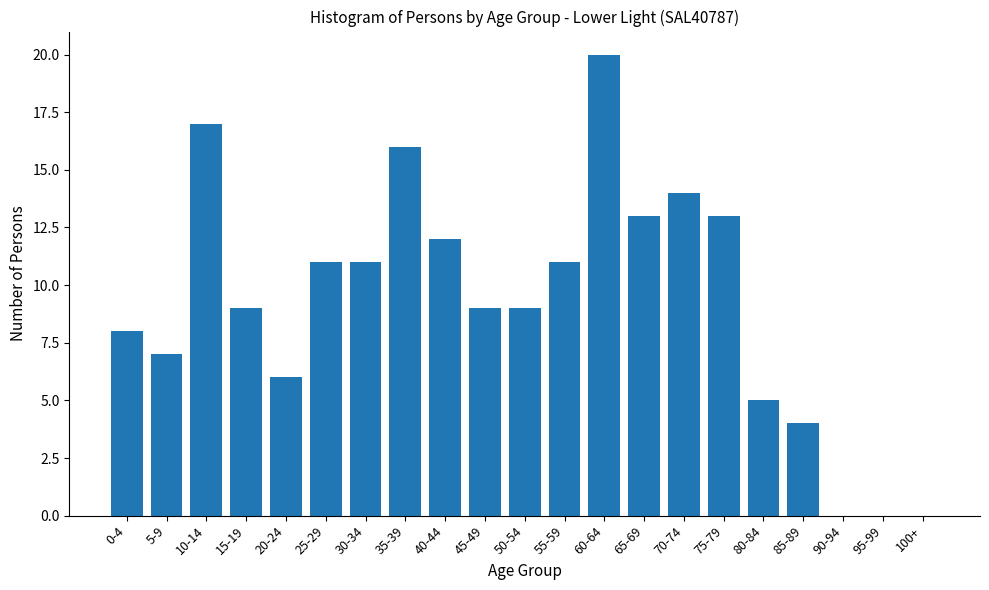

Reading left to right, list all the values displayed in this chart.

0-4=8	5-9=7	10-14=17	15-19=9	20-24=6	25-29=11	30-34=11	35-39=16	40-44=12	45-49=9	50-54=9	55-59=11	60-64=20	65-69=13	70-74=14	75-79=13	80-84=5	85-89=4	90-94=0	95-99=0	100+=0